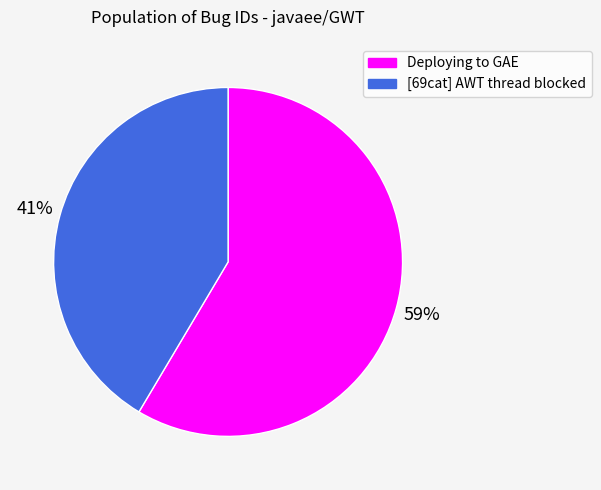

Which slice is the largest?

Deploying to GAE